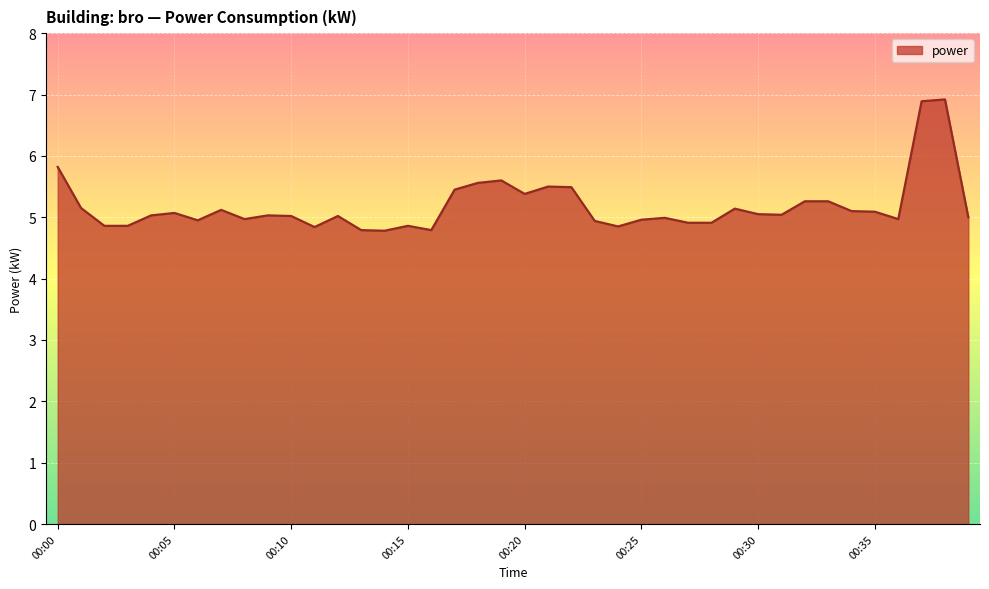

What is the smallest value displayed?

4.8